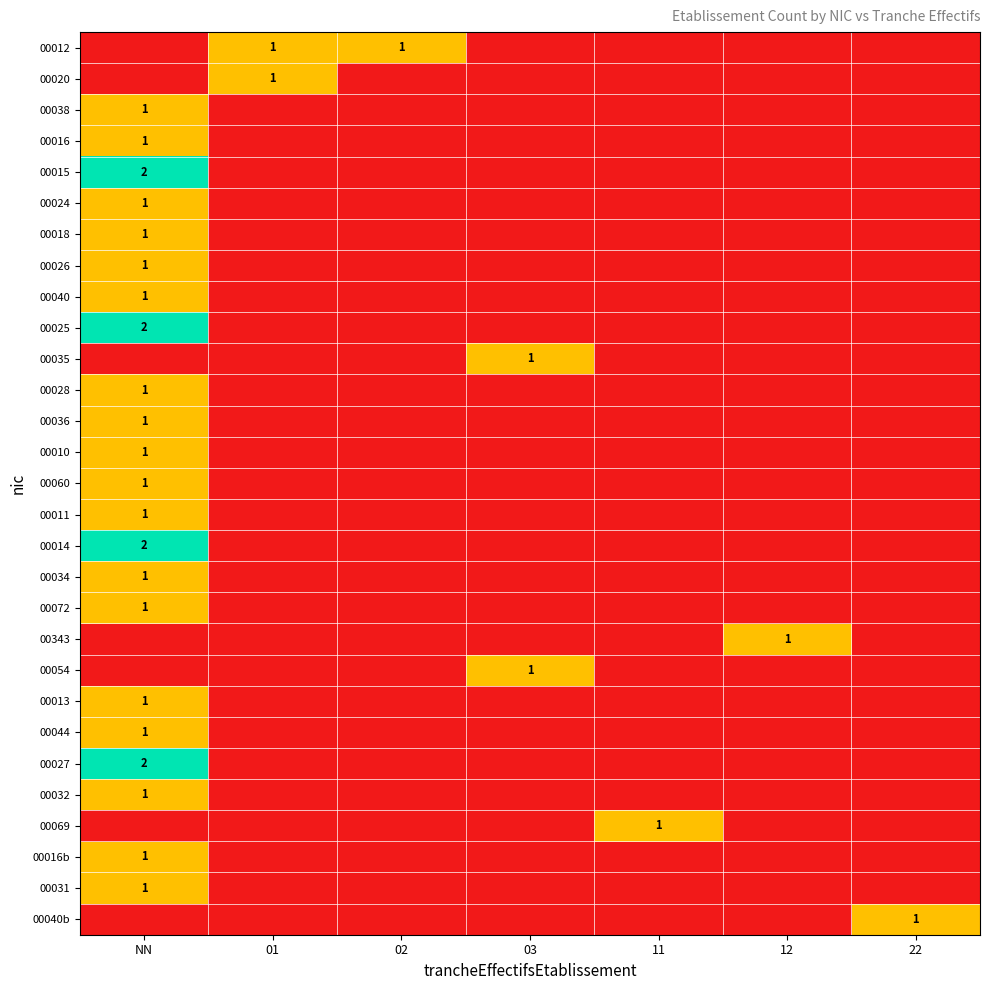

Between 12 and 01, which is larger?

01